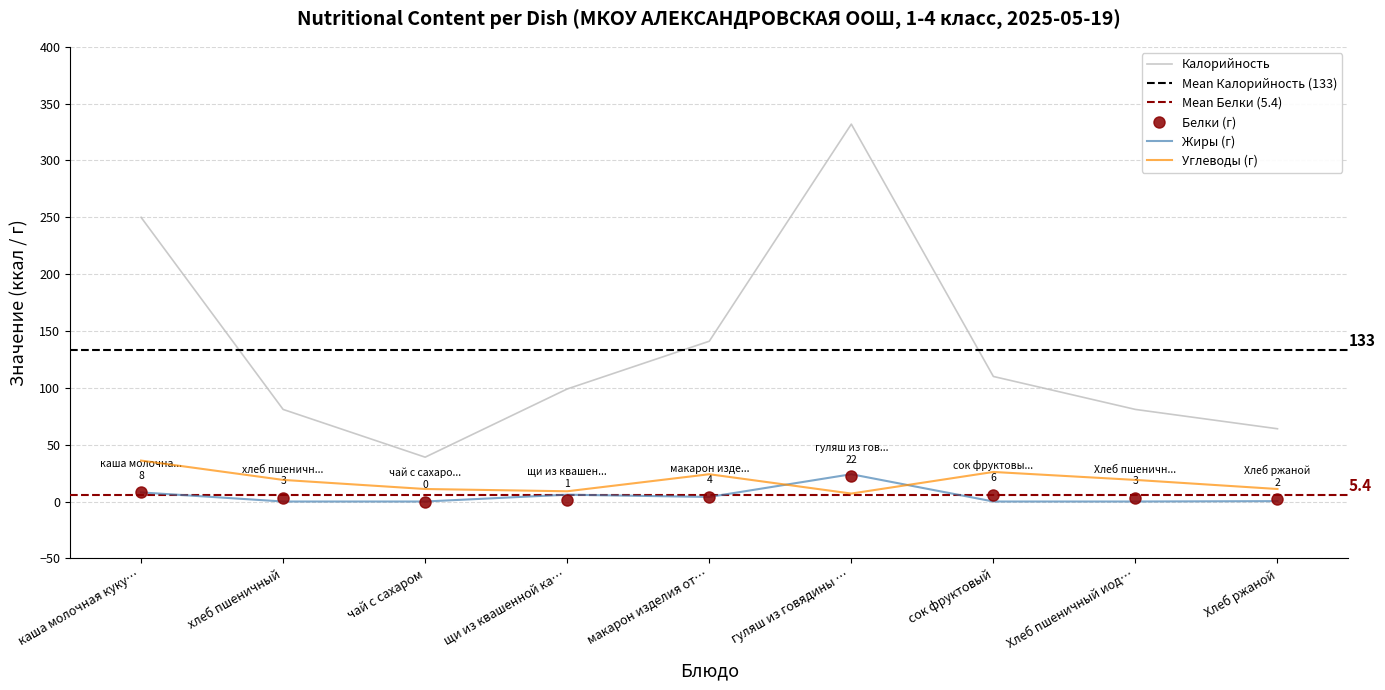

What is the total value across all series at Хлеб ржаной?

77.3